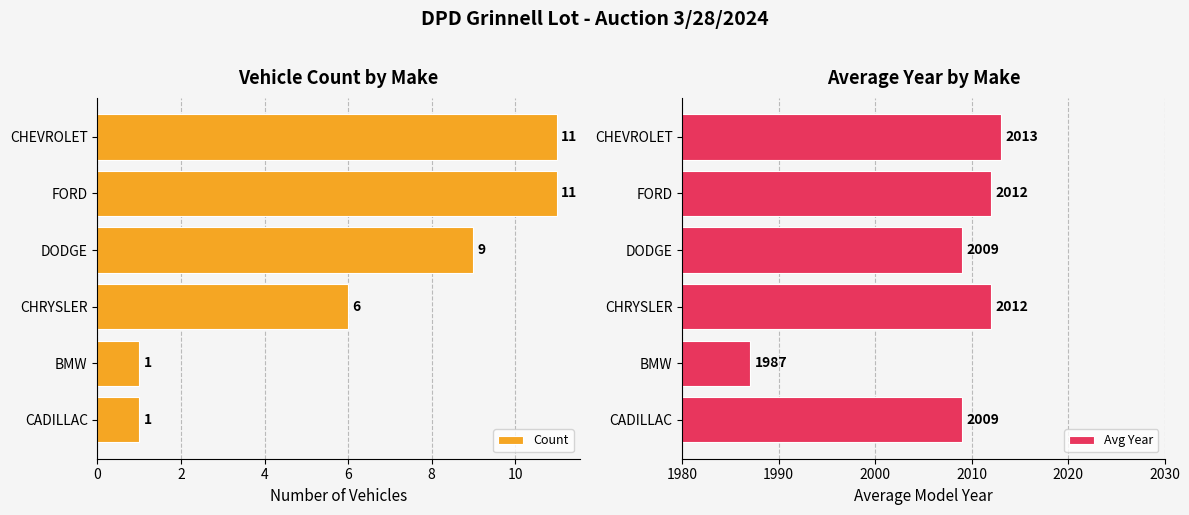

Count the Count values in the range 1 to 11.

6